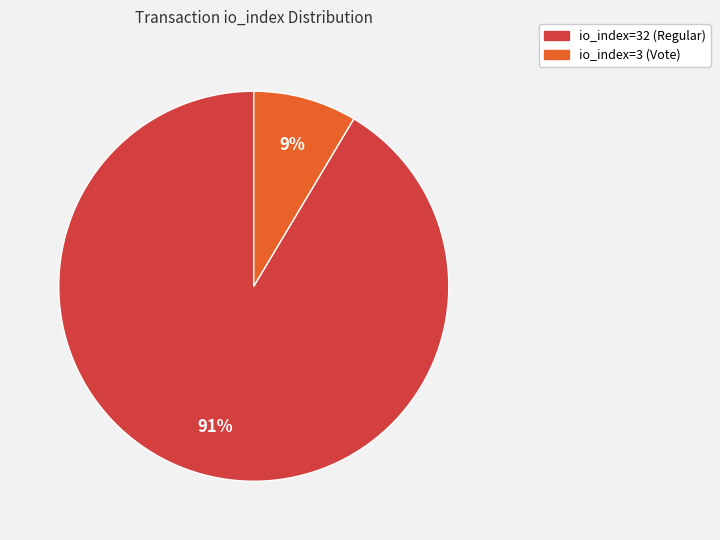

True or false: io_index=3 (Vote) accounts for 9% of the total.

True